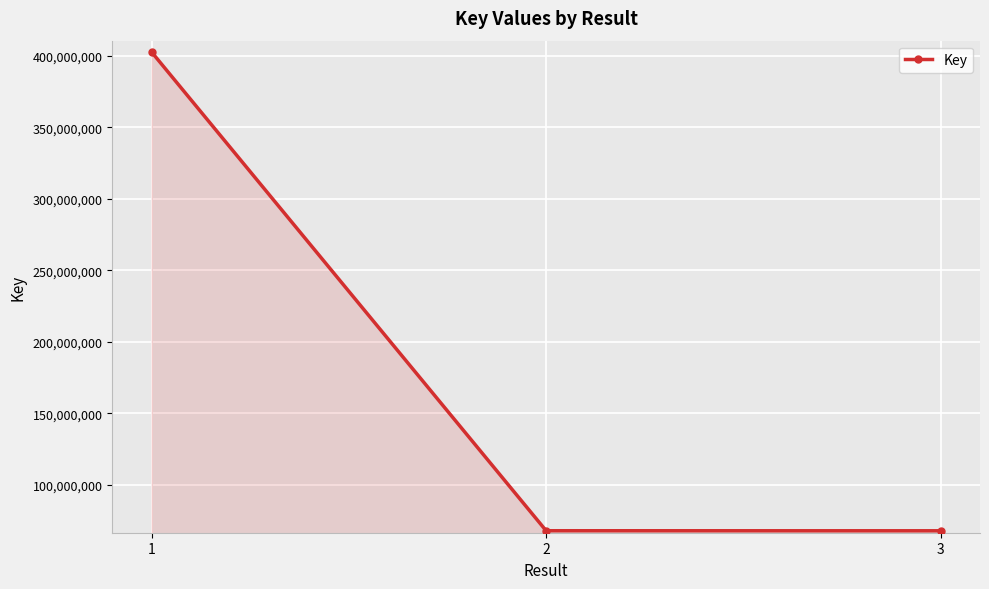

What is the average value?

179367604